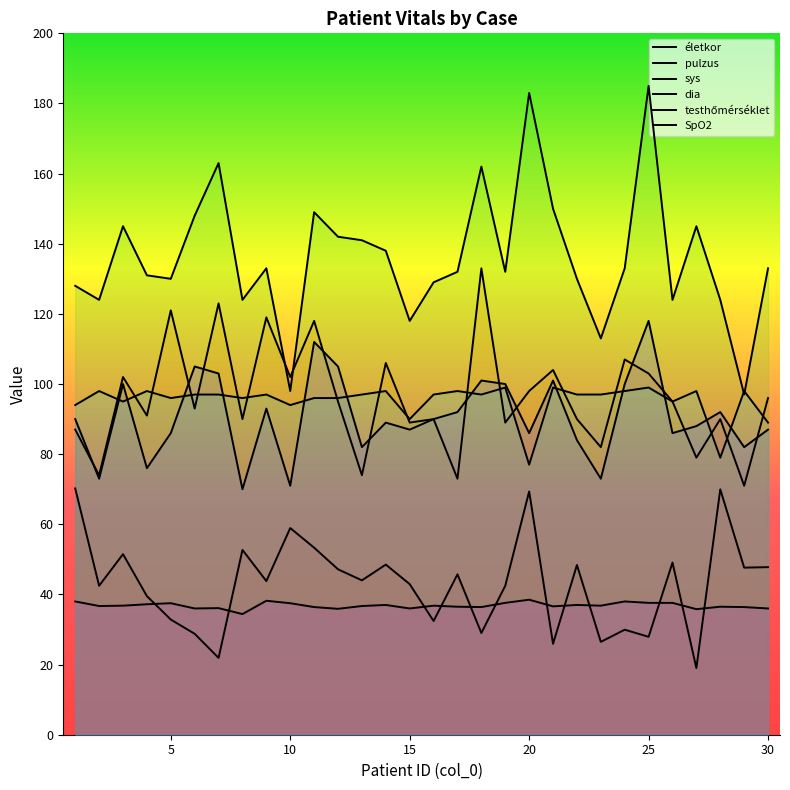

What is the value of the pulzus point at the 6th from the left?

93.0